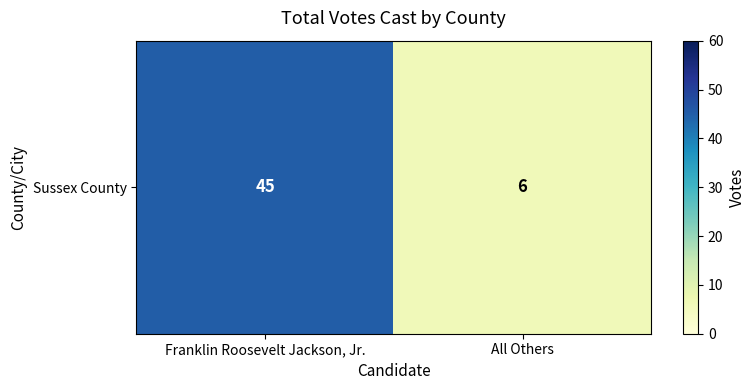

The value at Franklin Roosevelt Jackson, Jr. is 72. True or false?

False